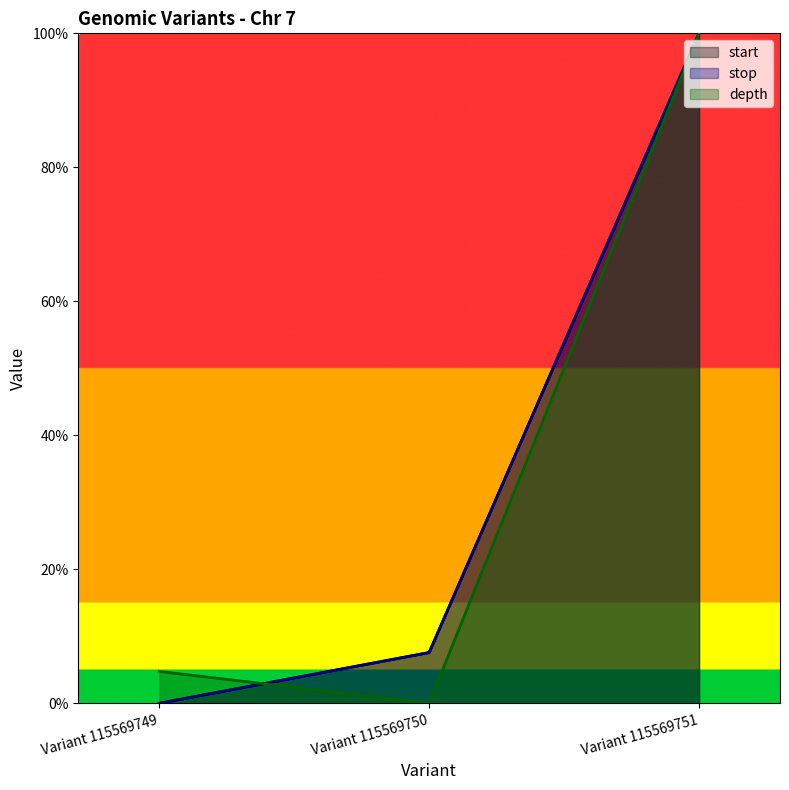

What value does the depth series have at Variant 115569751?

100.0